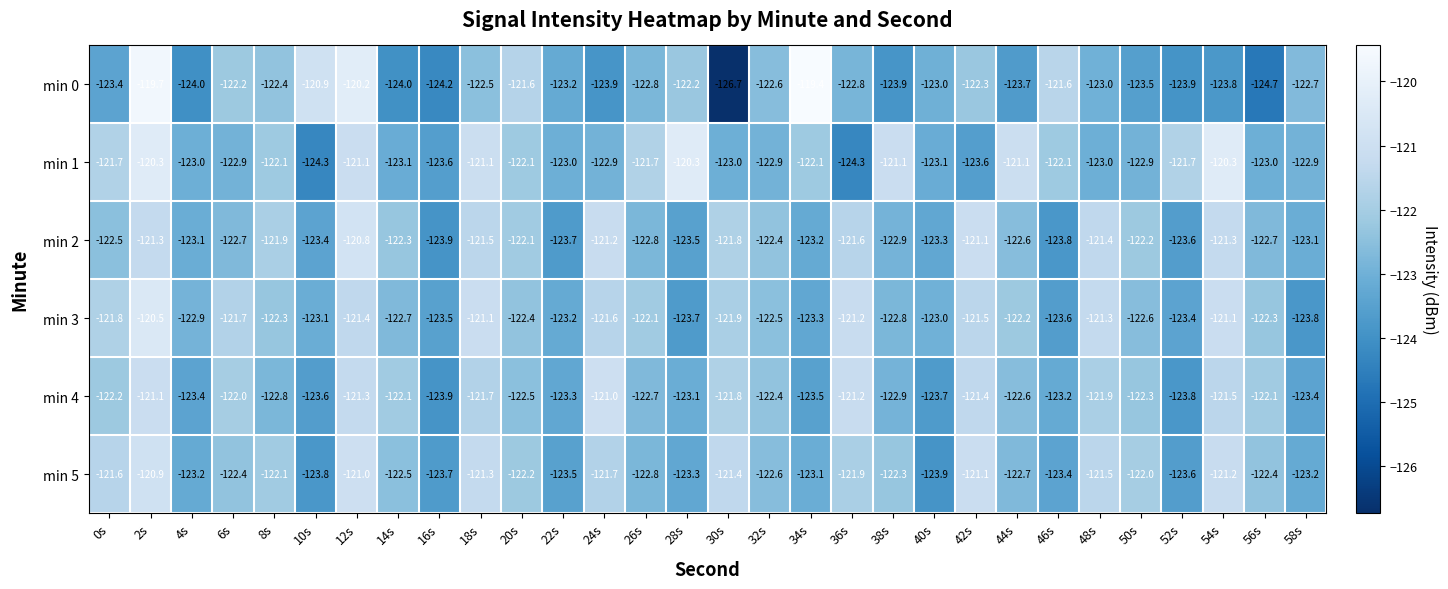

What is the total value across all series at 50s?

-735.5